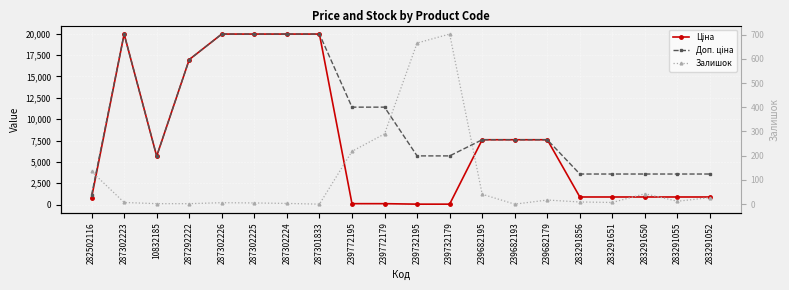

At which label is Доп. ціна closest to 10536?

239772195